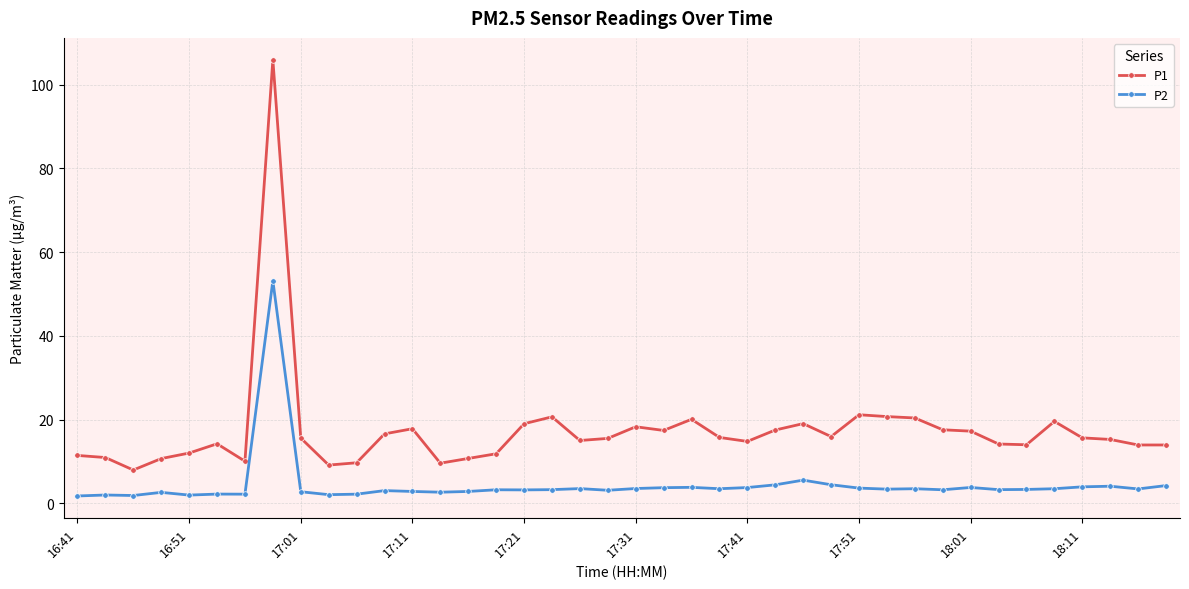

Which series has the largest total across all categories?

P1